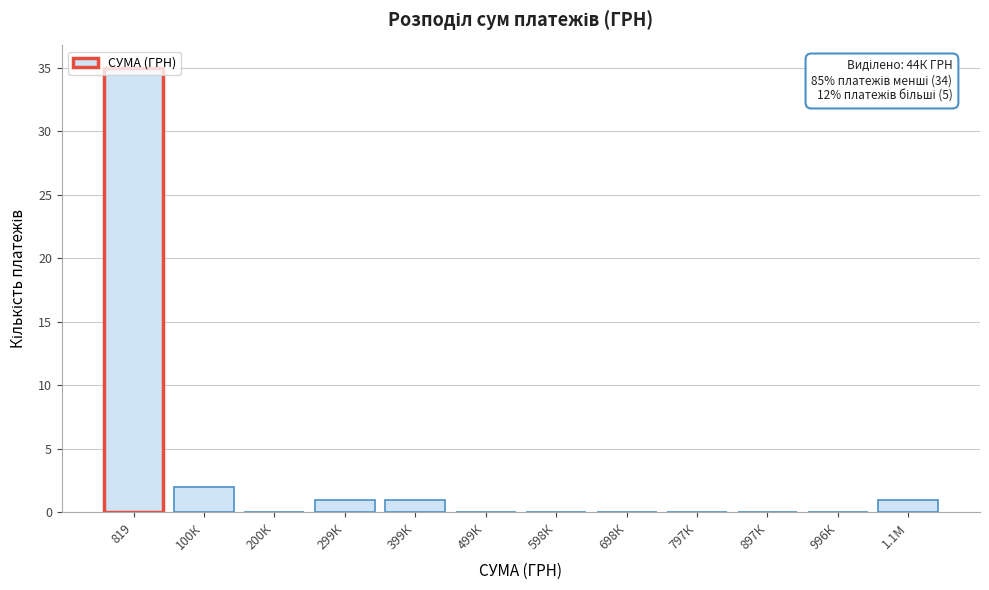

What is the change in value from 200К to 399К?

+1